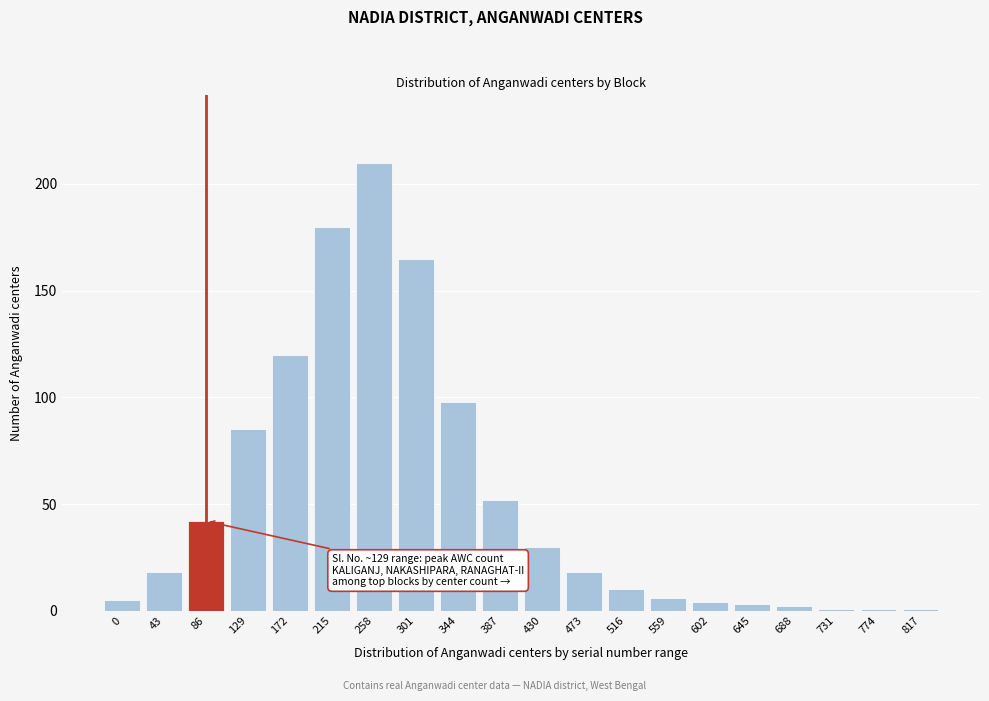

Reading right to left, what are all the values shown in this chart?

817=1	774=1	731=1	688=2	645=3	602=4	559=6	516=10	473=18	430=30	387=52	344=98	301=165	258=210	215=180	172=120	129=85	86=42	43=18	0=5